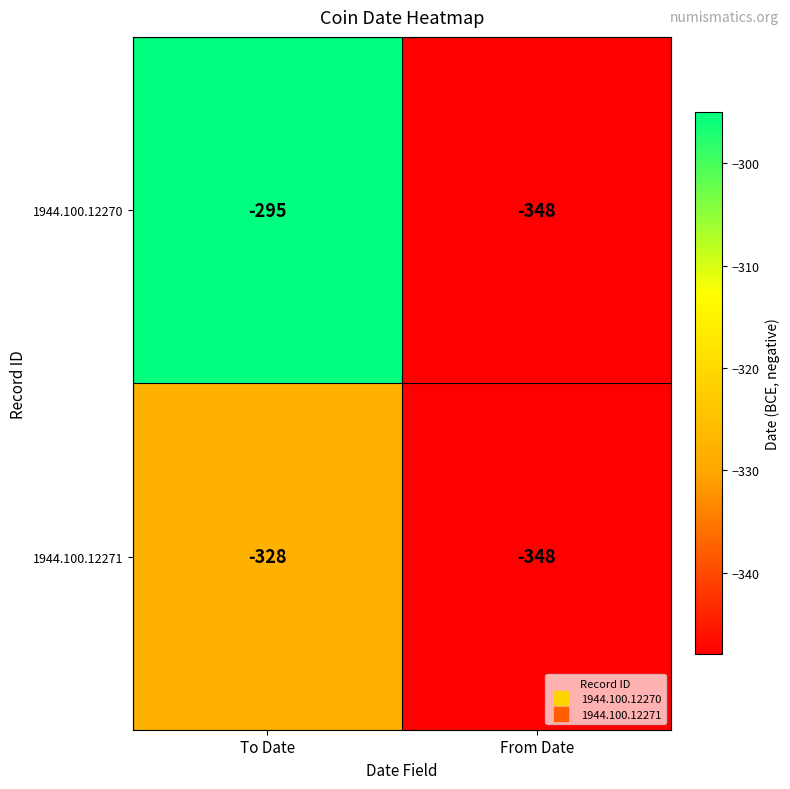

Which label corresponds to the largest value in the chart?

To Date